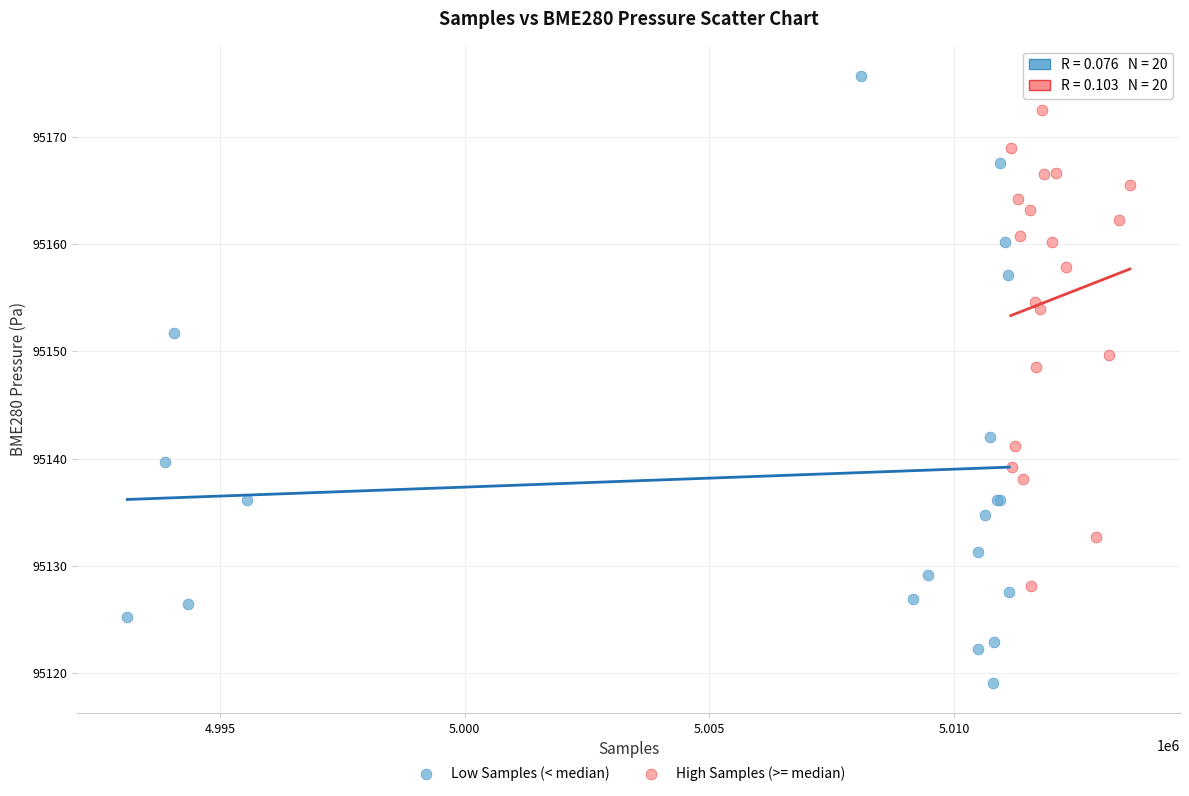

What are all the series names shown in the legend?

Low Samples (< median), High Samples (>= median)